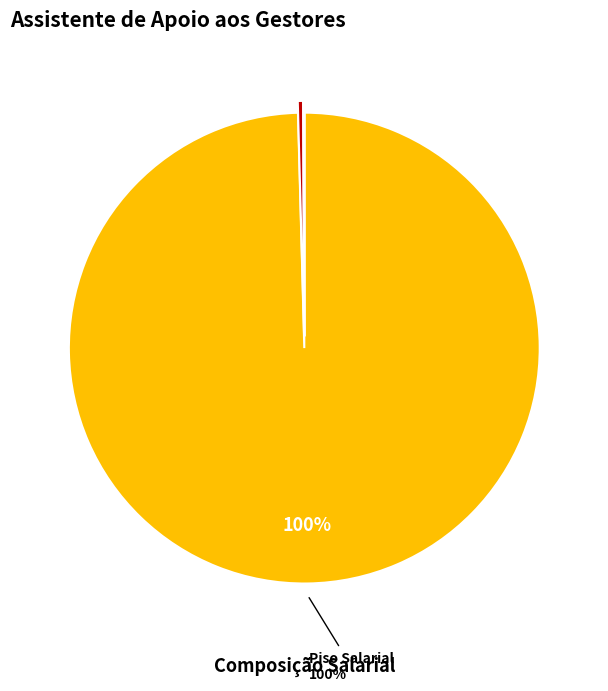

Does any single category account for the majority?

Yes